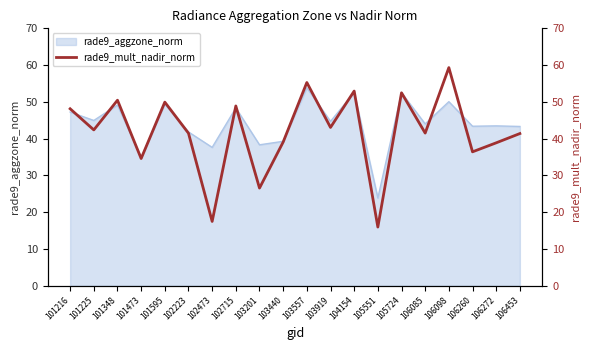

What is the ratio of the value at 102223 to the value at 106272?

1.1